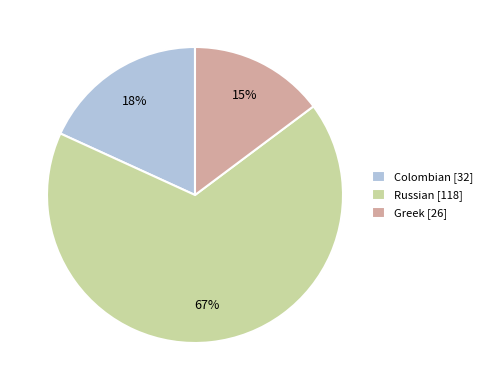

Is the sum of Greek [26] and Russian [118] greater than half?

Yes